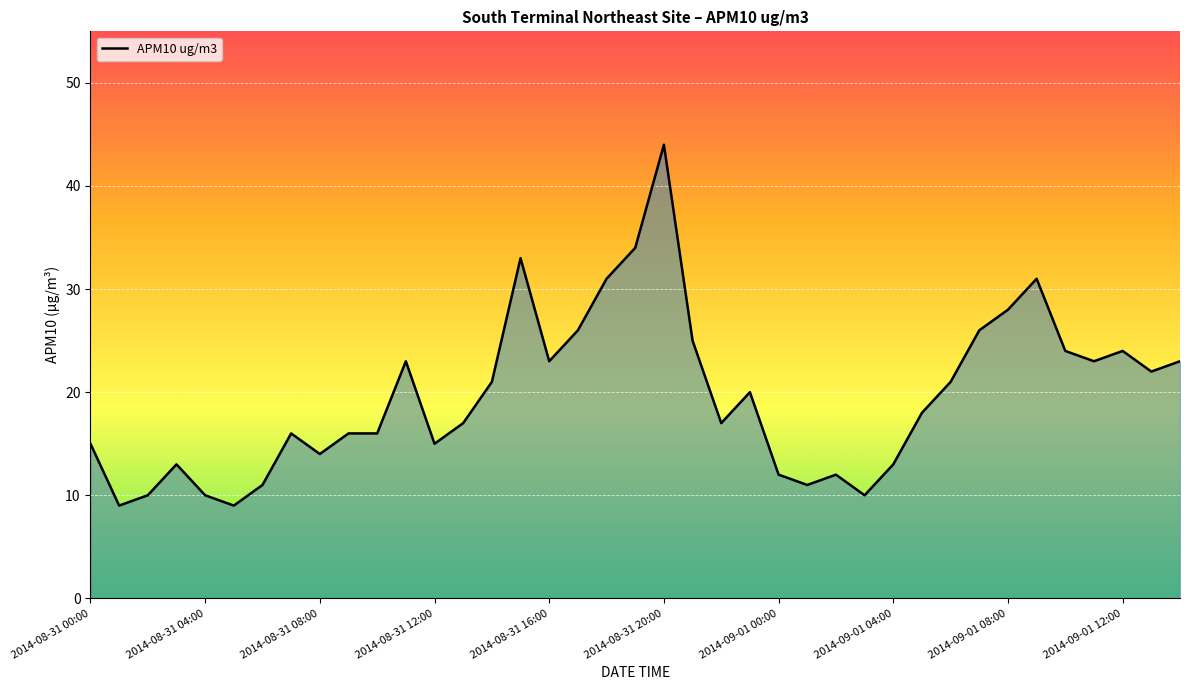

How many lines are shown in the chart?

1